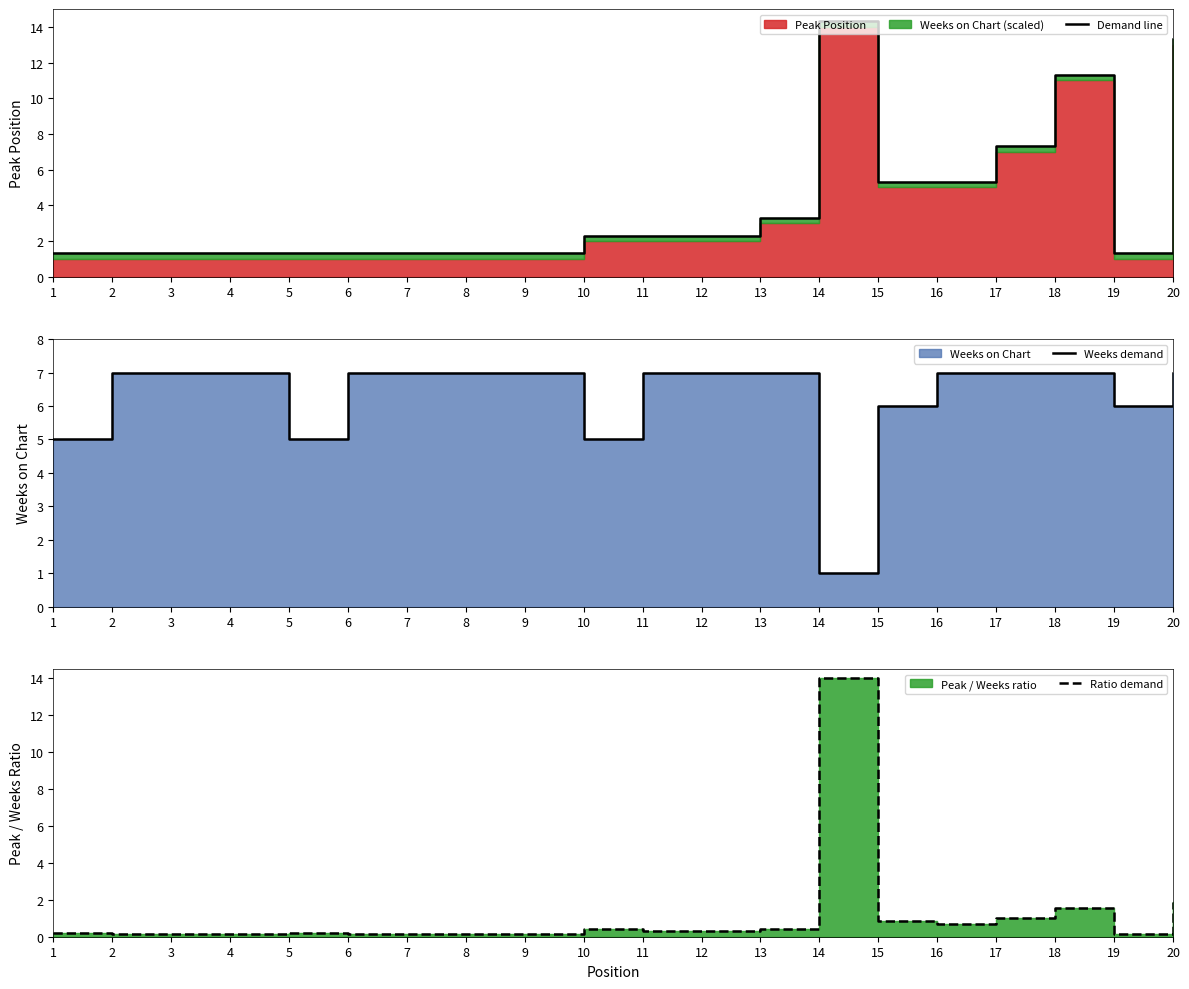

Which series changed the most between 4 and 7?

Demand line